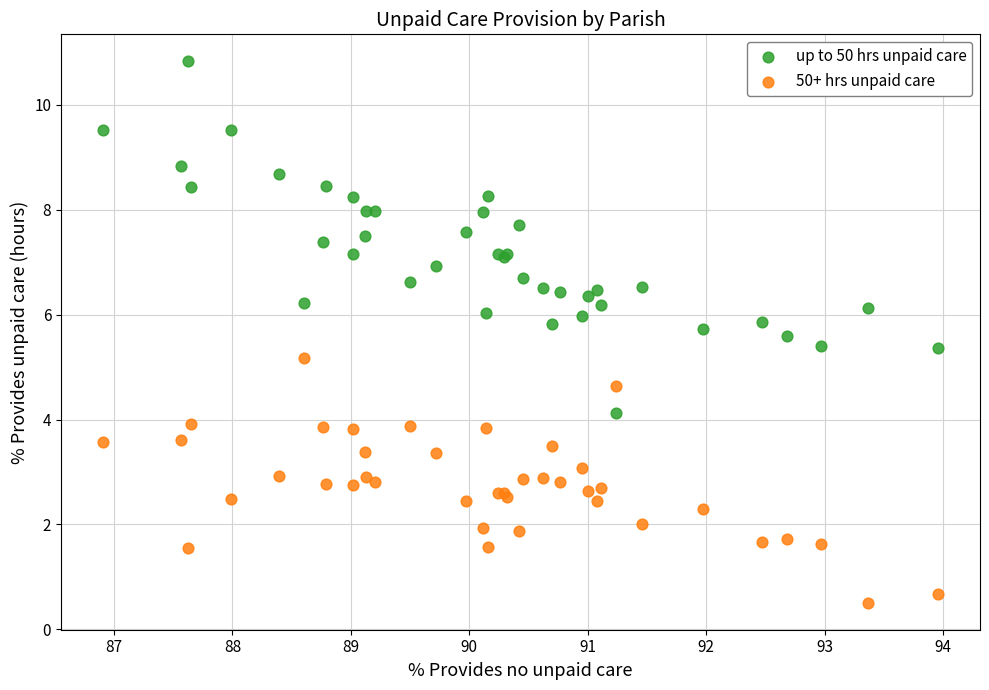

What is the X range (max minus min) for the scatter plot?

7.1